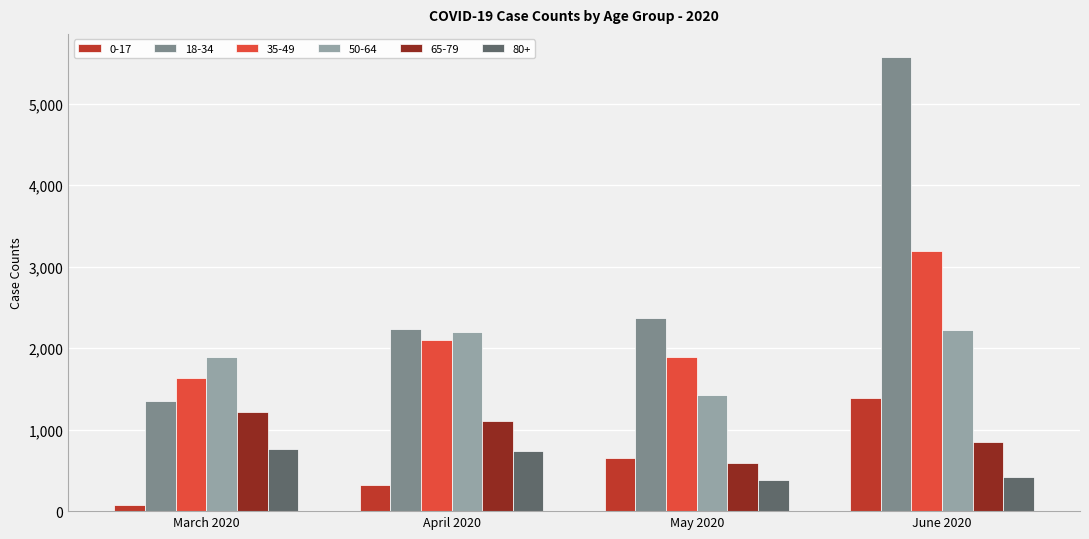

What is the average value of the 80+ series?

576